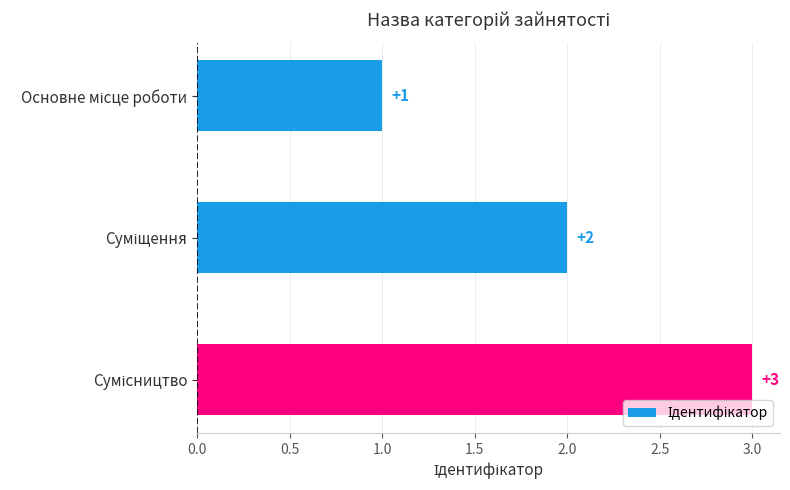

How many values are between 1 and 3?

3